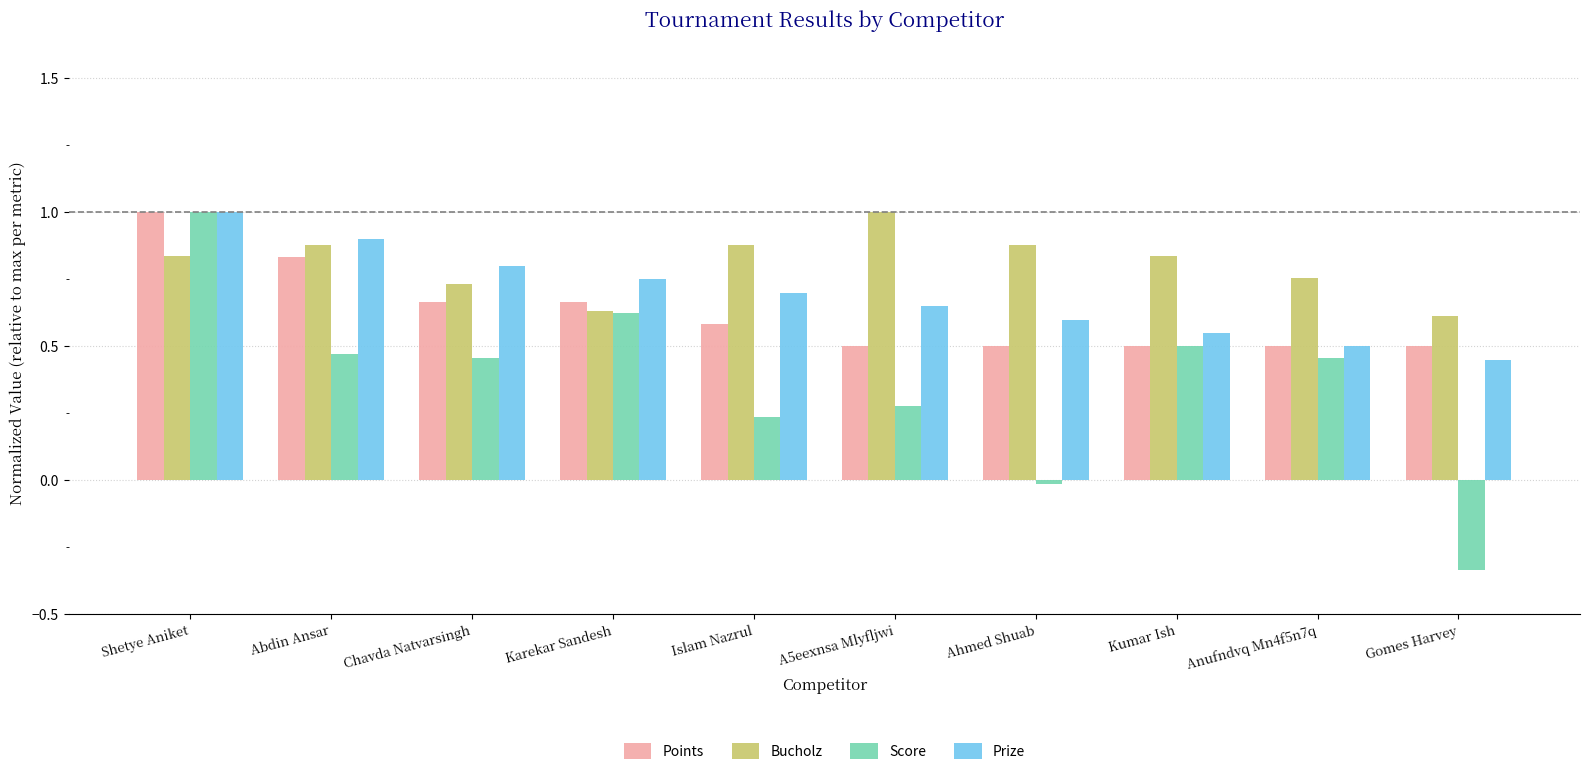

What is the average value of the Score series?

0.4